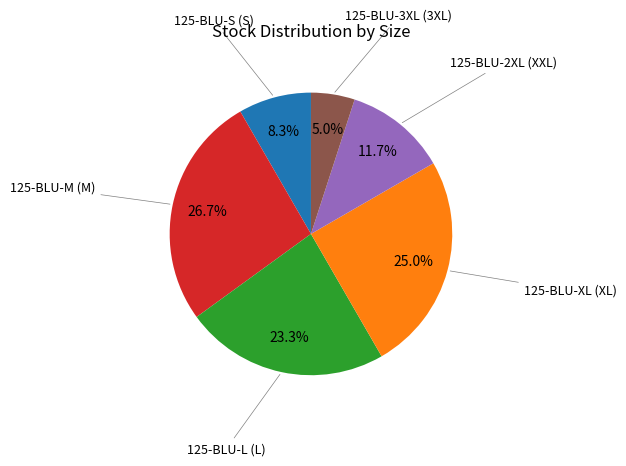

Is there any slice that represents more than half of the pie?

No